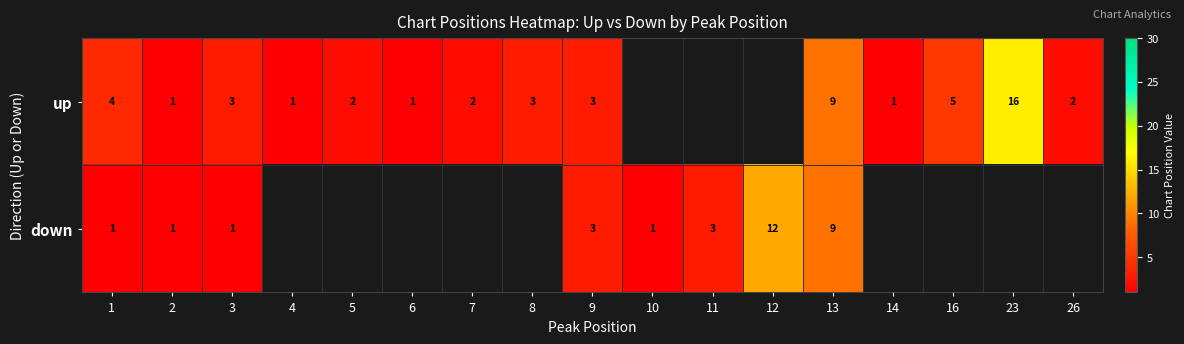

What is the total value across all series at 13?

18